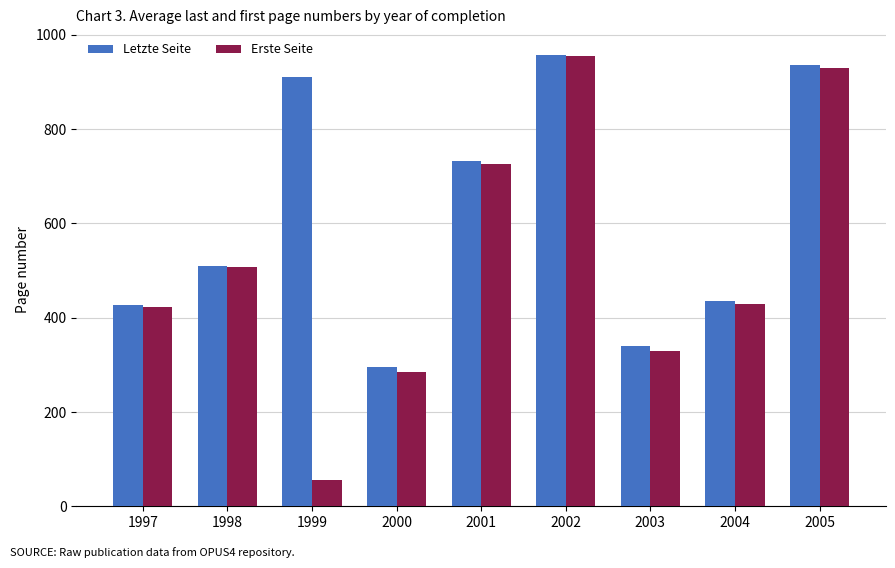

Reading left to right, what are all the values shown in this chart?

Letzte Seite: 1997=427	1998=510	1999=910	2000=295	2001=732	2002=958	2003=339	2004=435	2005=937
Erste Seite: 1997=423	1998=507	1999=55	2000=284	2001=727	2002=955	2003=330	2004=429	2005=930